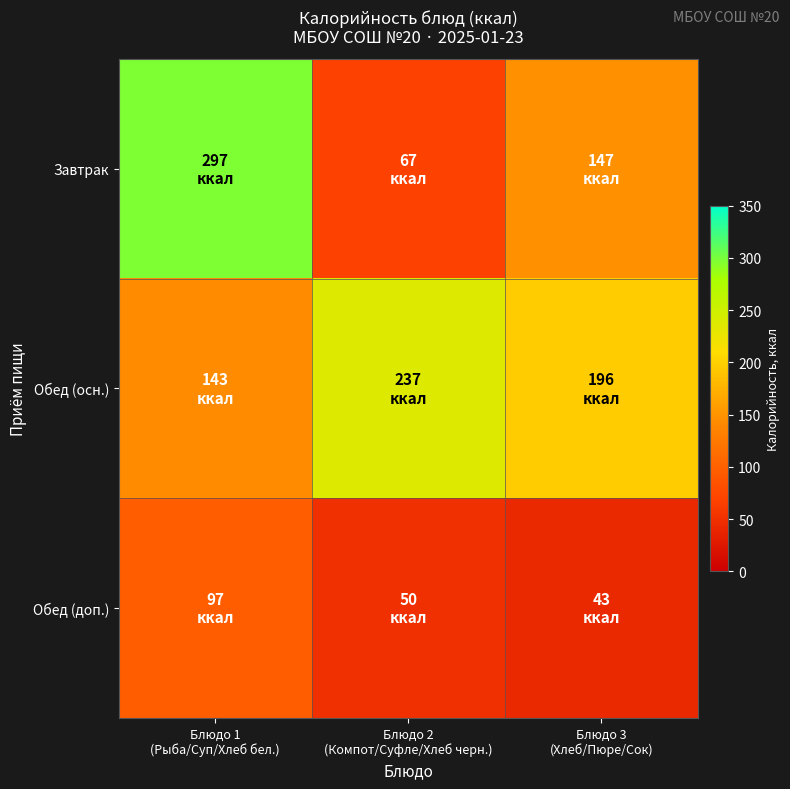

Rank the series by their maximum value, from lowest to highest.

Обед (доп.), Обед (осн.), Завтрак